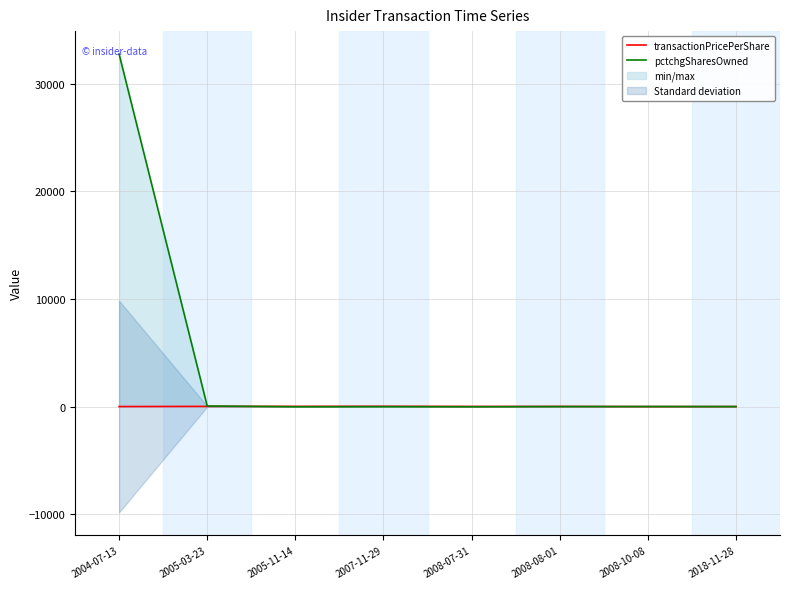

Rank the categories by pctchgSharesOwned value from highest to lowest.

2004-07-13, 2005-03-23, 2008-10-08, 2018-11-28, 2008-08-01, 2007-11-29, 2005-11-14, 2008-07-31